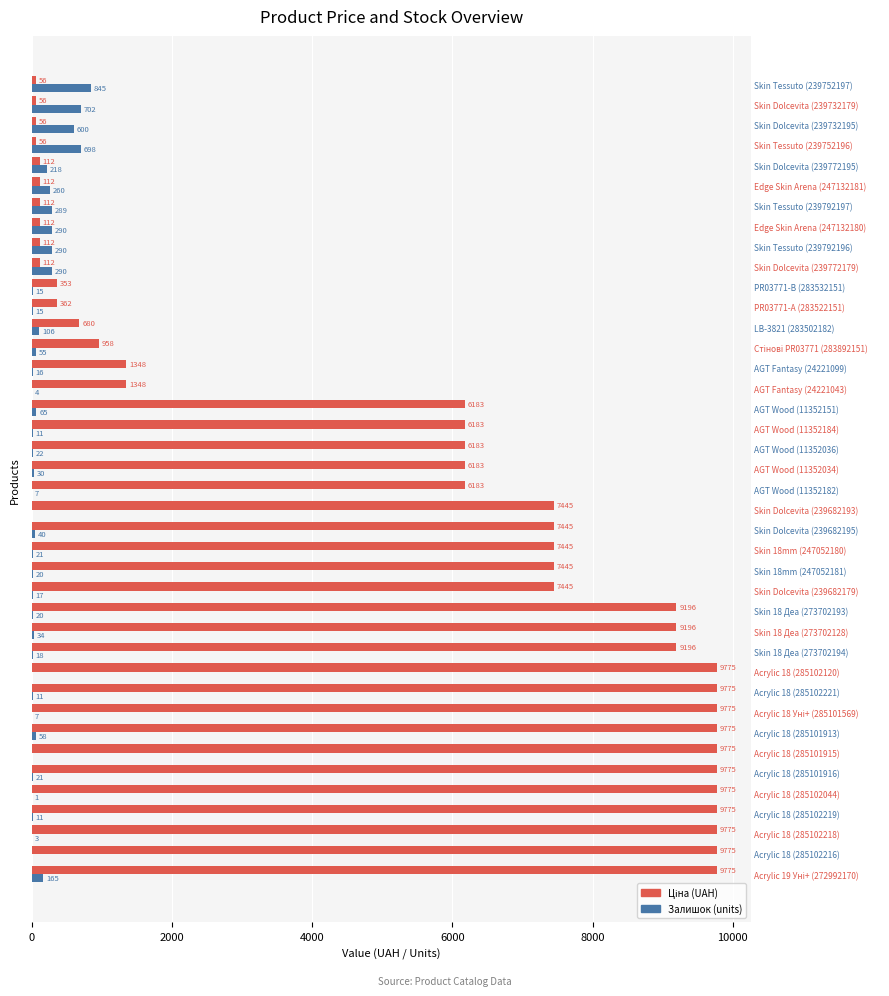

Which series has the largest total across all categories?

Ціна